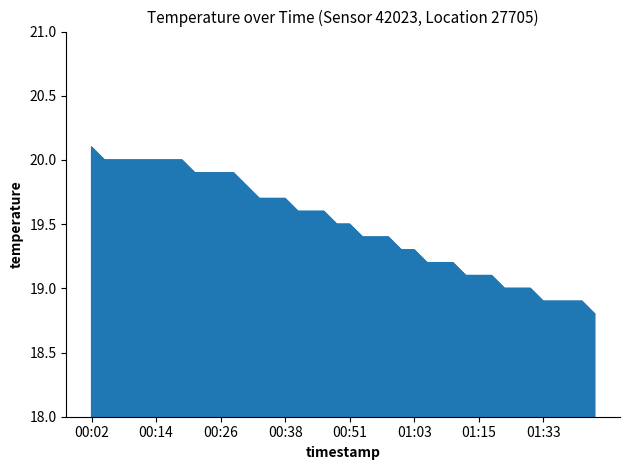

What is the greatest value displayed?

20.1